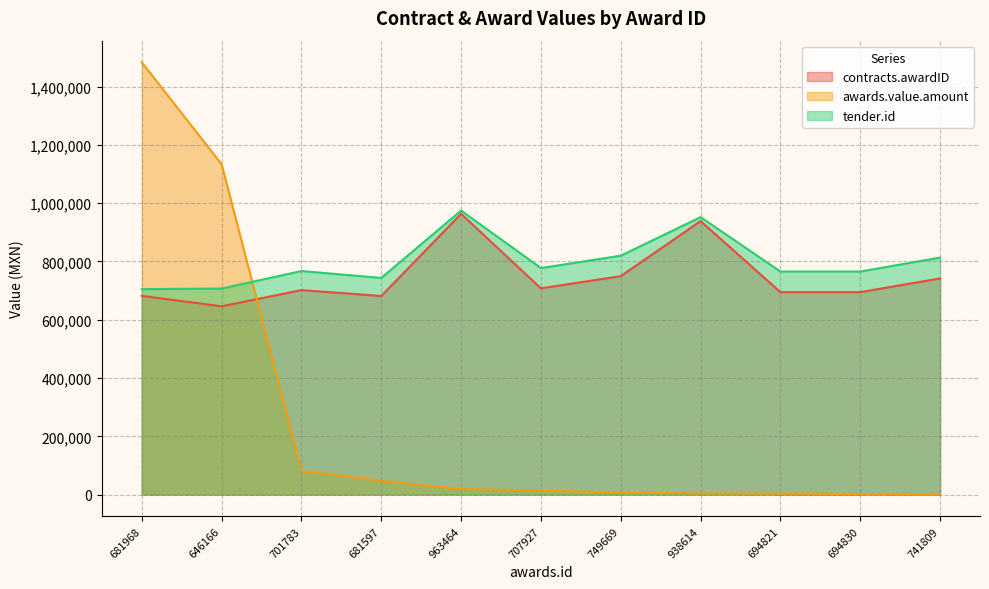

What is the greatest value displayed?

1483560